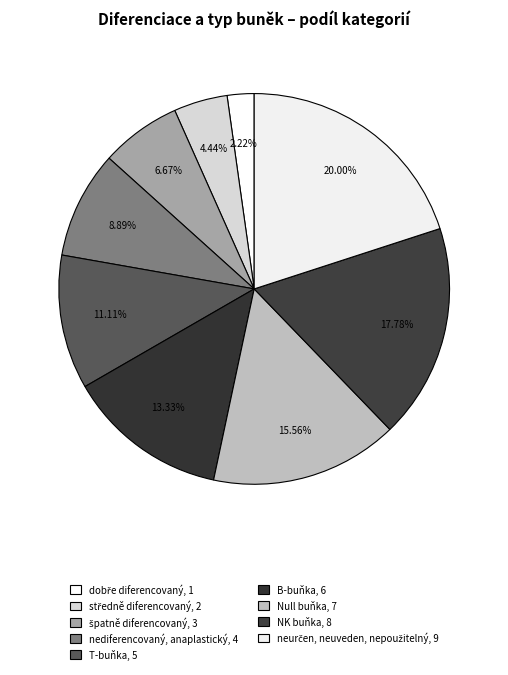

What portion of the pie excludes neurčen, neuveden, nepoužitelný?

80.0%